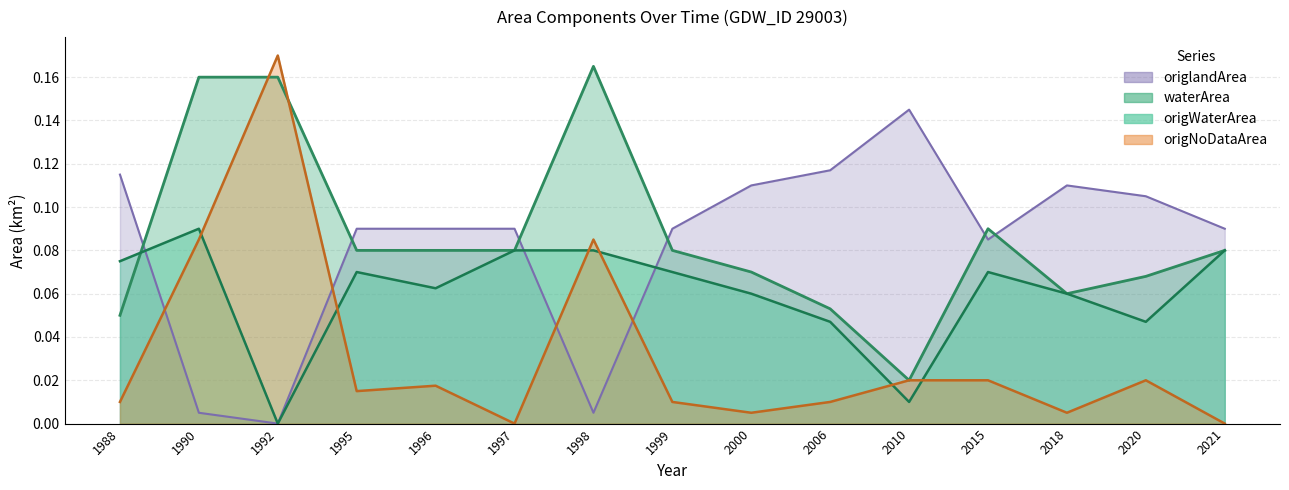

Which has a higher value, 2000 or 1999?

1999